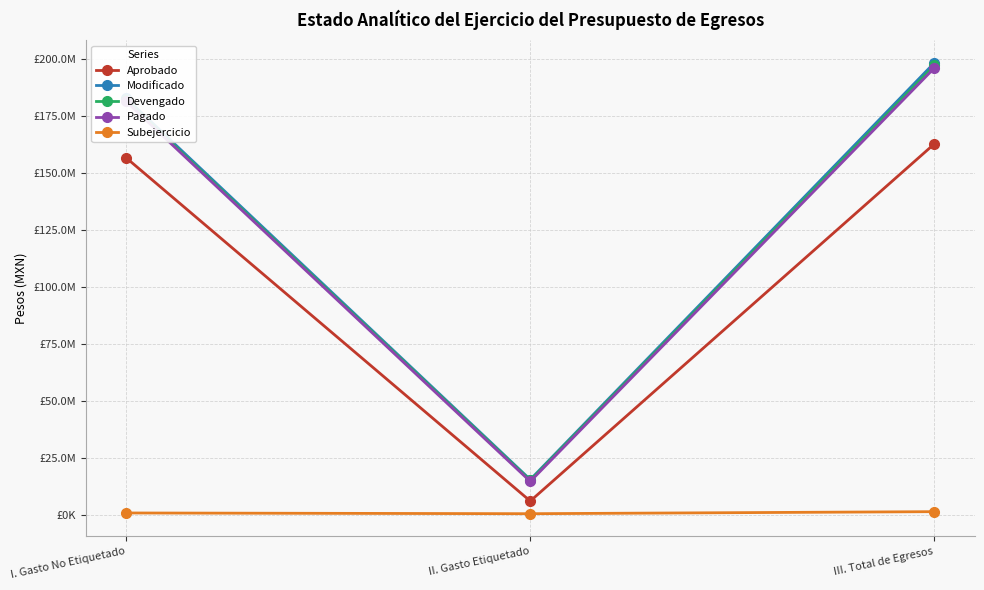

Which series changed the most between I. Gasto No Etiquetado and II. Gasto Etiquetado?

Modificado